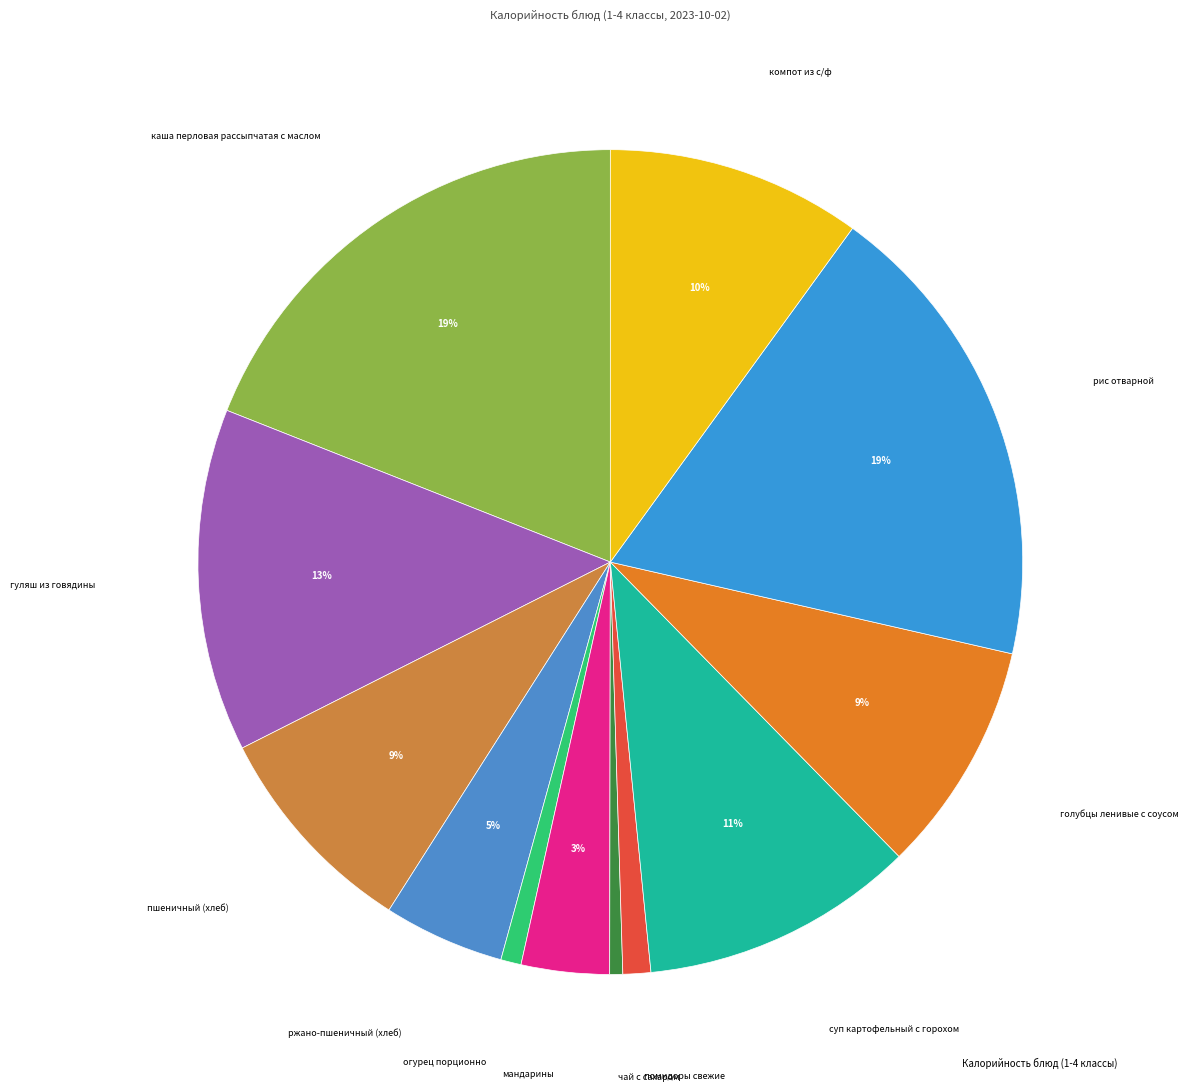

Which category has the smallest portion of the pie?

чай с сахаром